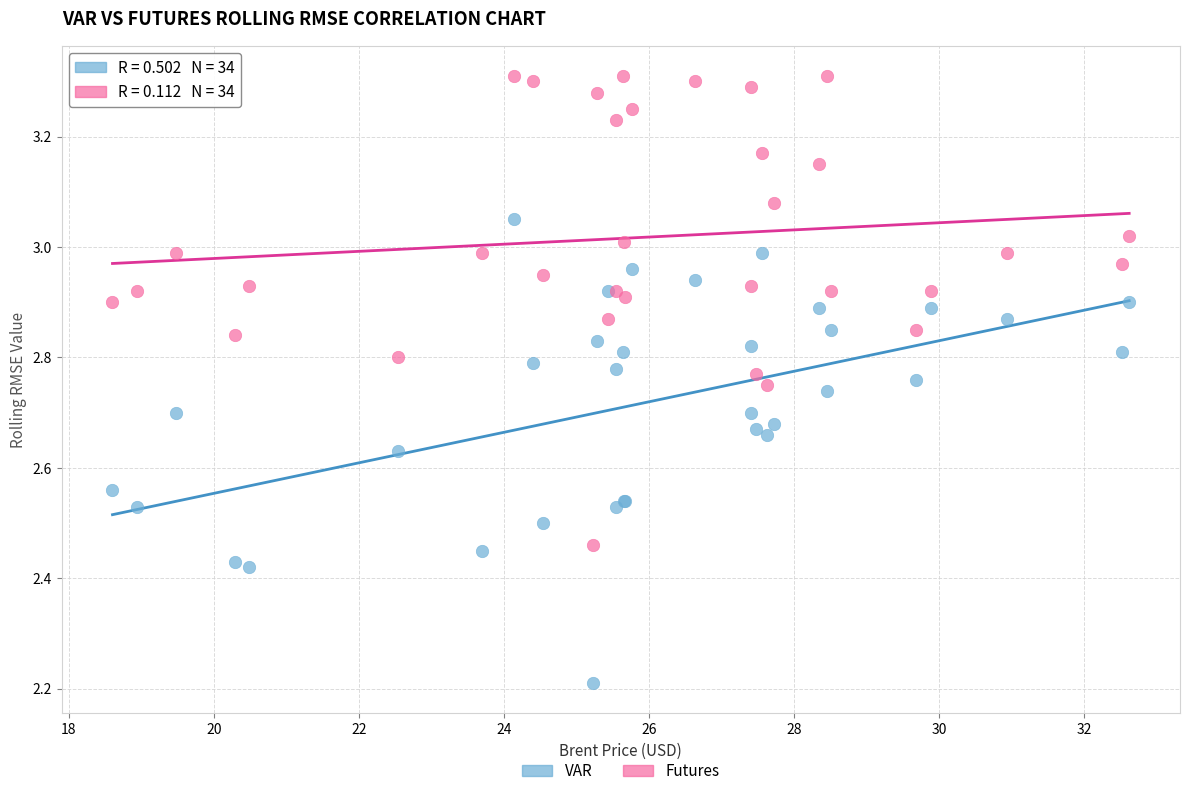

What are all the series names shown in the legend?

VAR, Futures